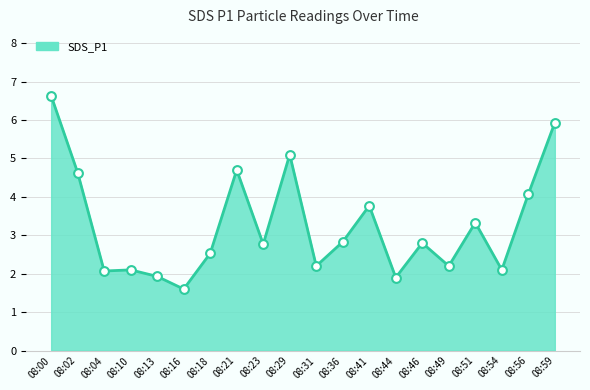

What is the change in value from 08:00 to 08:23?

-3.9